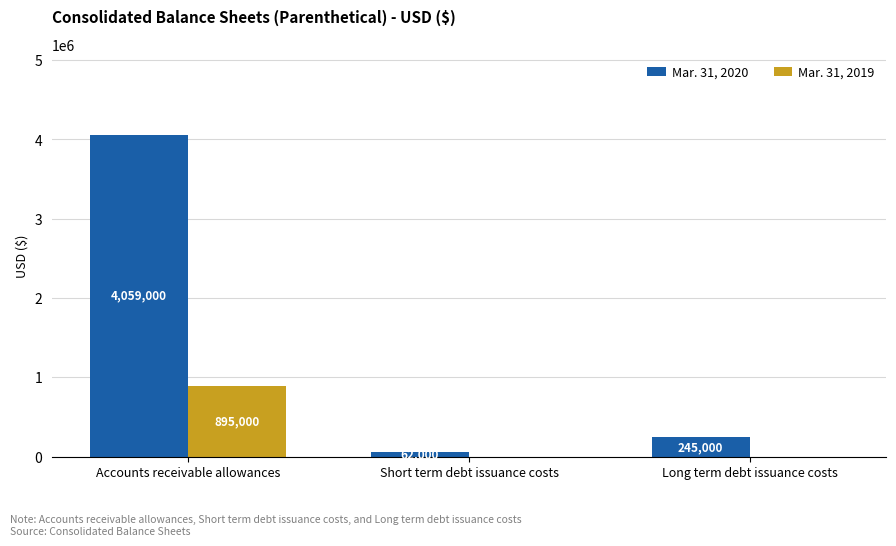

What is the total value across all series at Accounts receivable allowances?

4954000